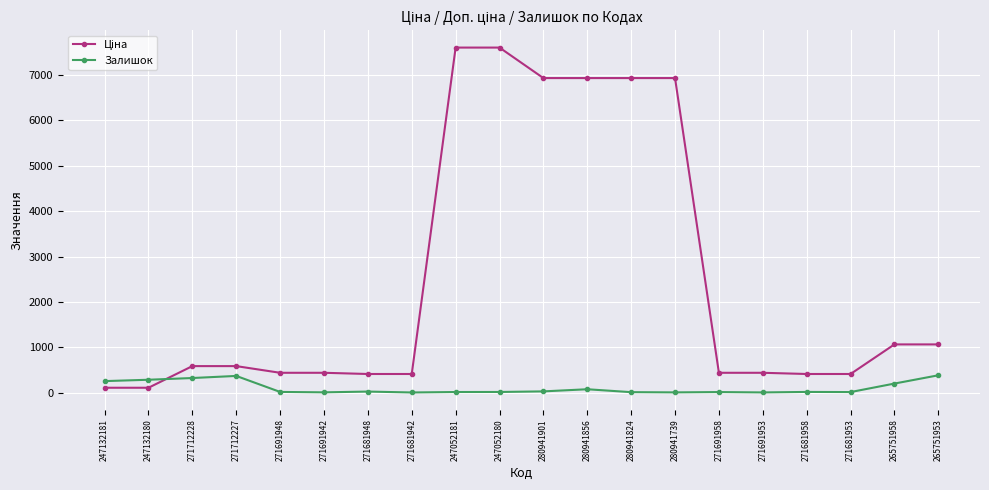

The value of Залишок at 247132181 is 260.0. True or false?

True